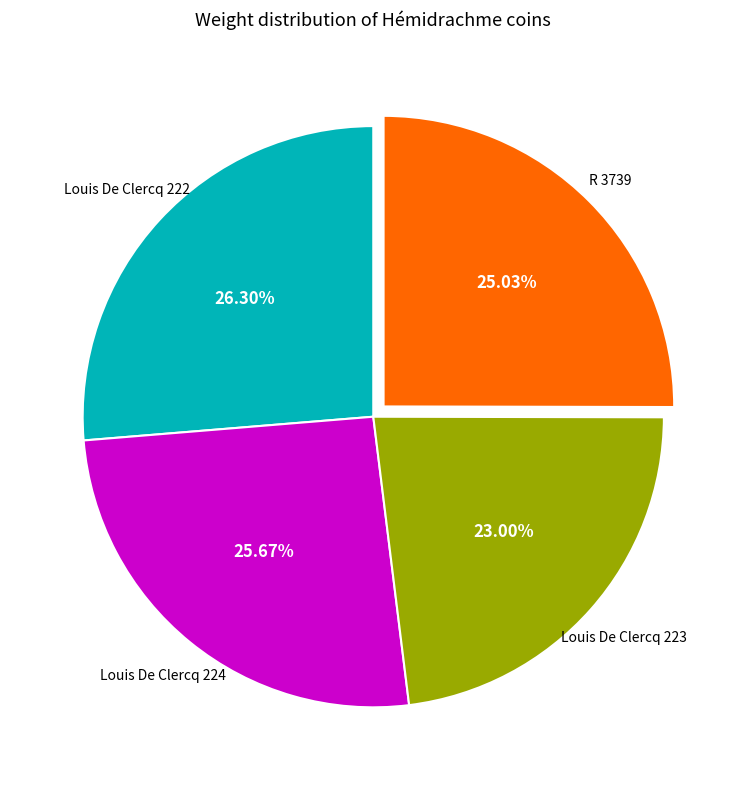

To the nearest percent, what is the average slice percentage?

25%